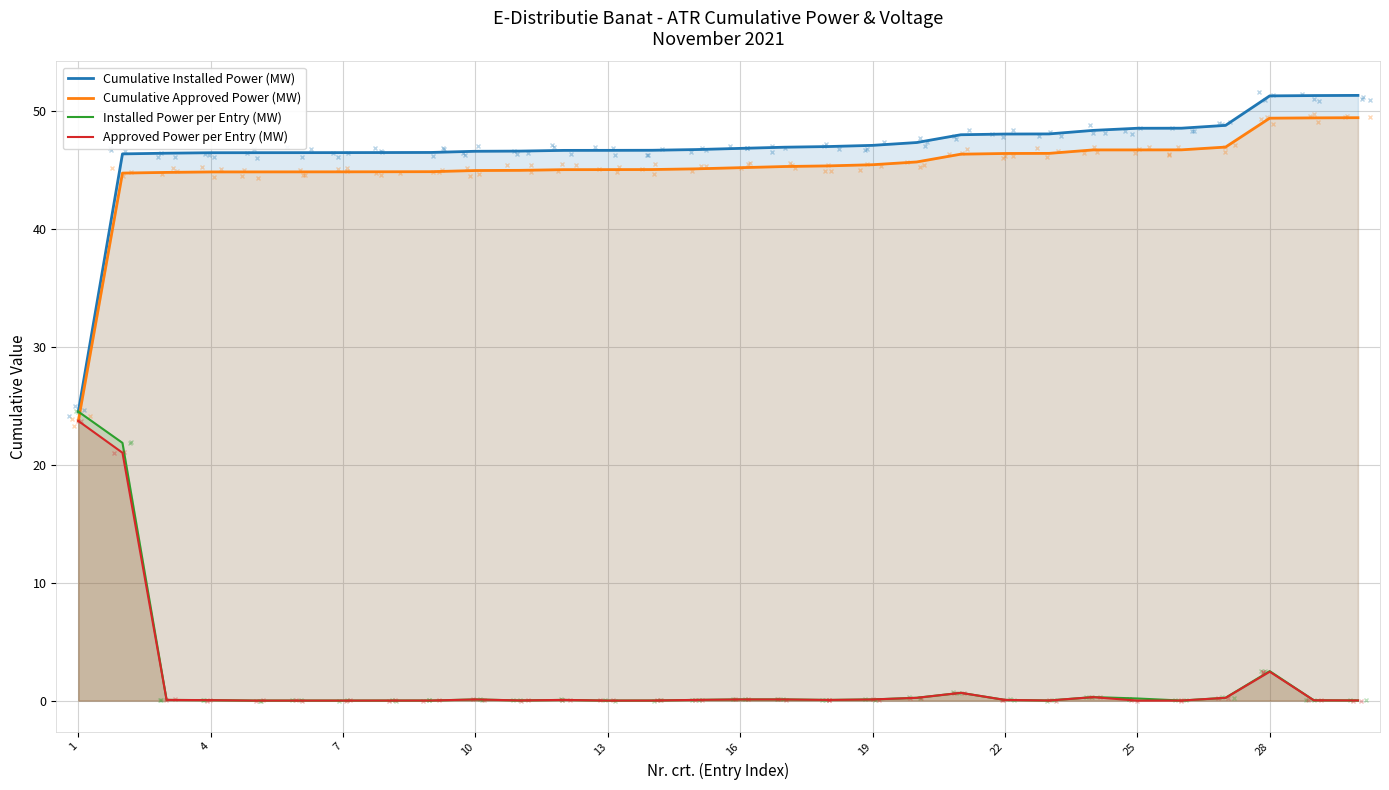

What is the average value of the Installed Power per Entry (MW) series?

1.7